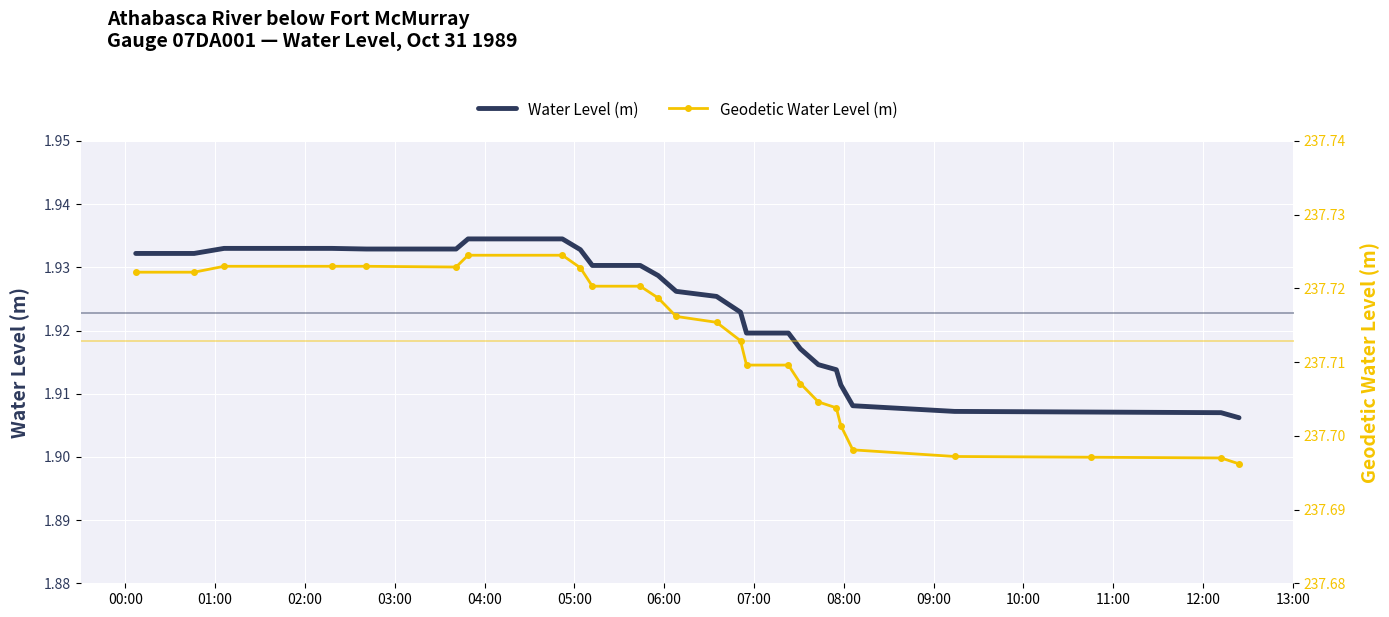

What is the minimum value for Geodetic Water Level (m)?

237.7